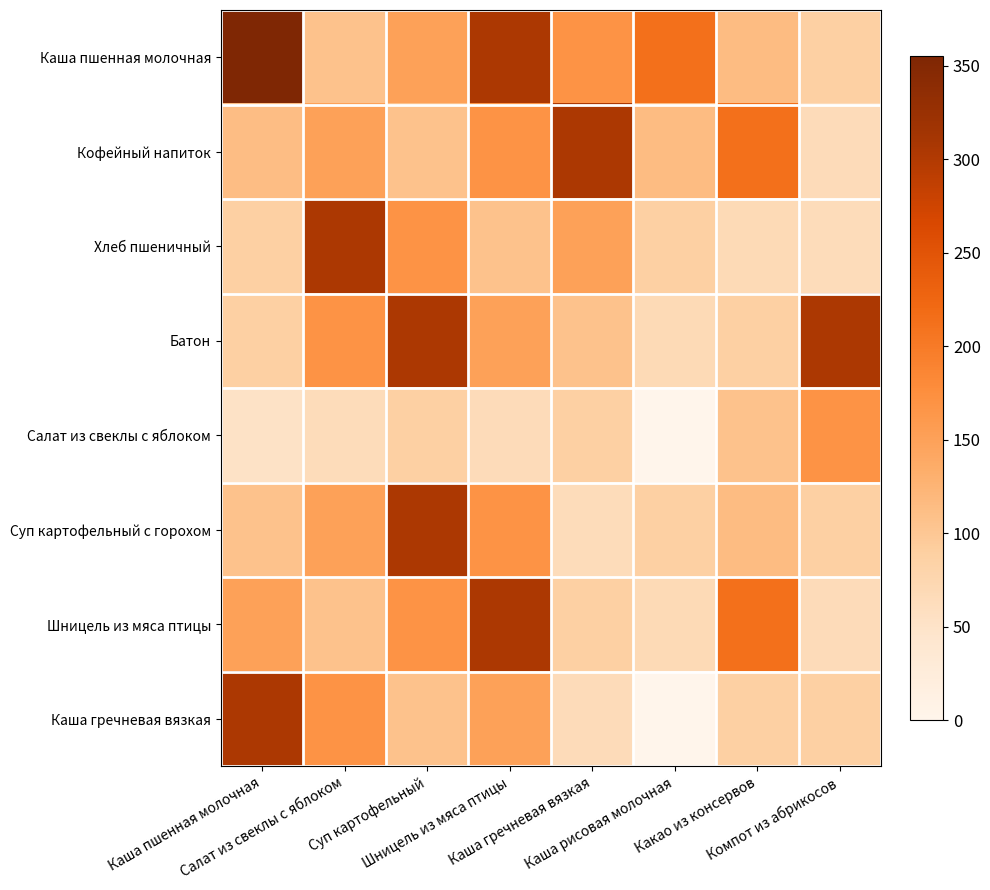

What is the difference between the highest and lowest values at Компот из абрикосов?

241.0